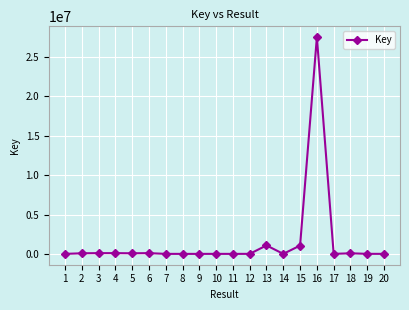

True or false: the data has more than 1 interior local peaks.

True